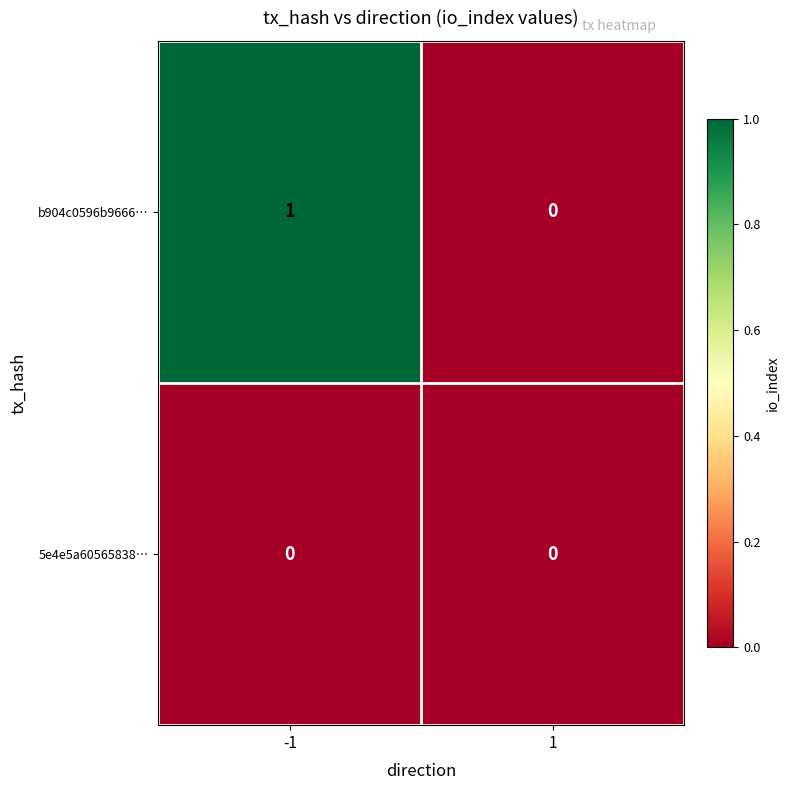

How many distinct data groups are displayed?

2